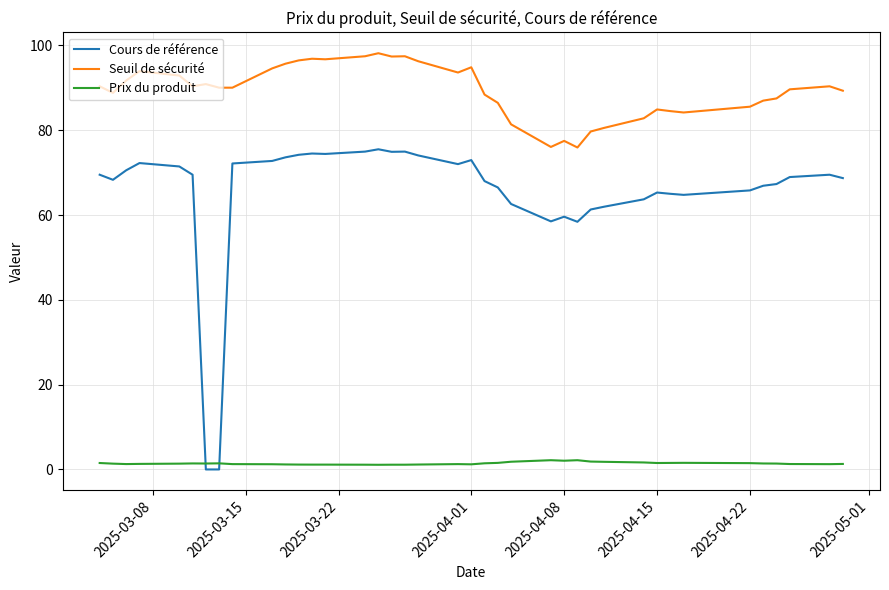

Which series has the widest spread of values?

Cours de référence